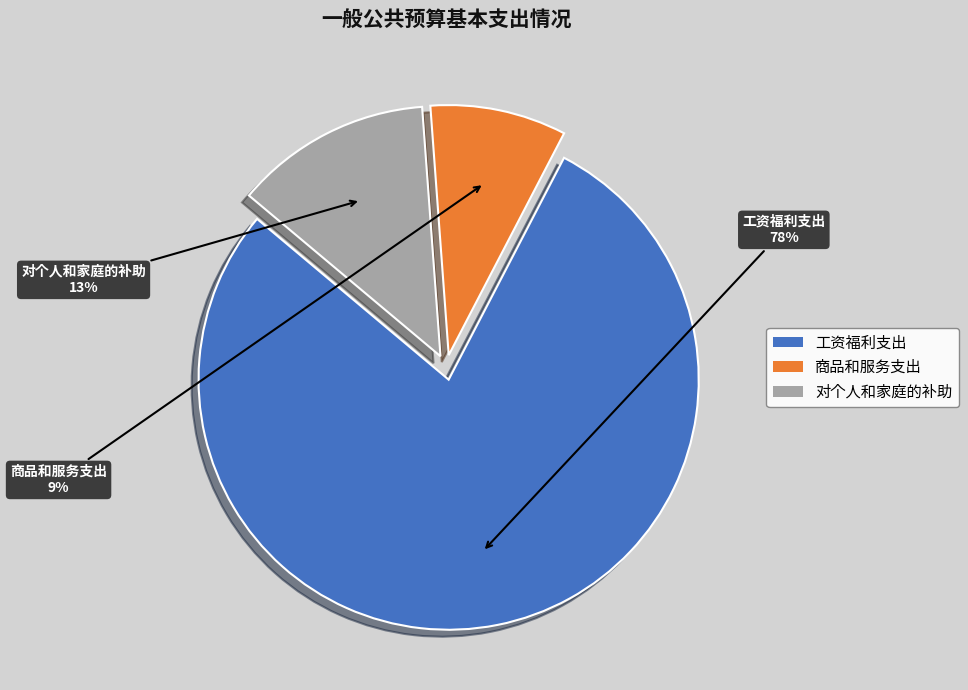

How many segments does this pie chart have?

3